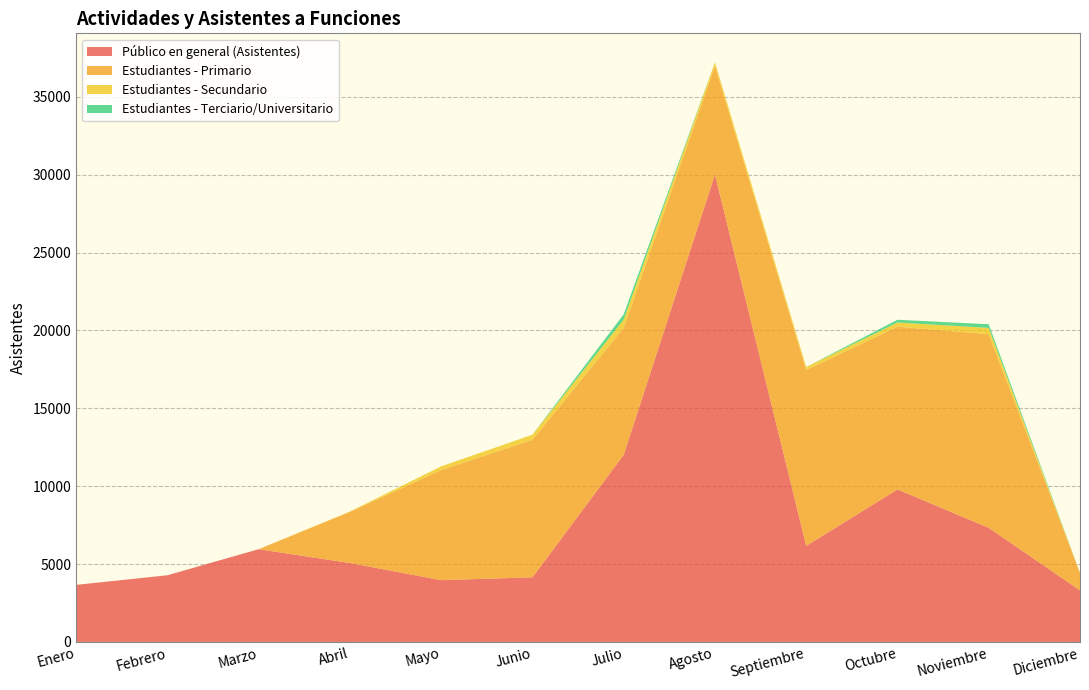

Reading left to right, extract all data points from this chart.

Público en general (Asistentes): 3665	4283	5957	5067	3968	4150	12017	30014	6169	9793	7328	3307
Estudiantes - Primario: 0	0	0	3284	7071	8833	8149	6972	11291	10450	12437	1123
Estudiantes - Secundario: 0	0	0	25	237	325	534	234	192	271	400	0
Estudiantes - Terciario/Universitario: 0	0	0	0	0	0	340	0	0	175	236	0